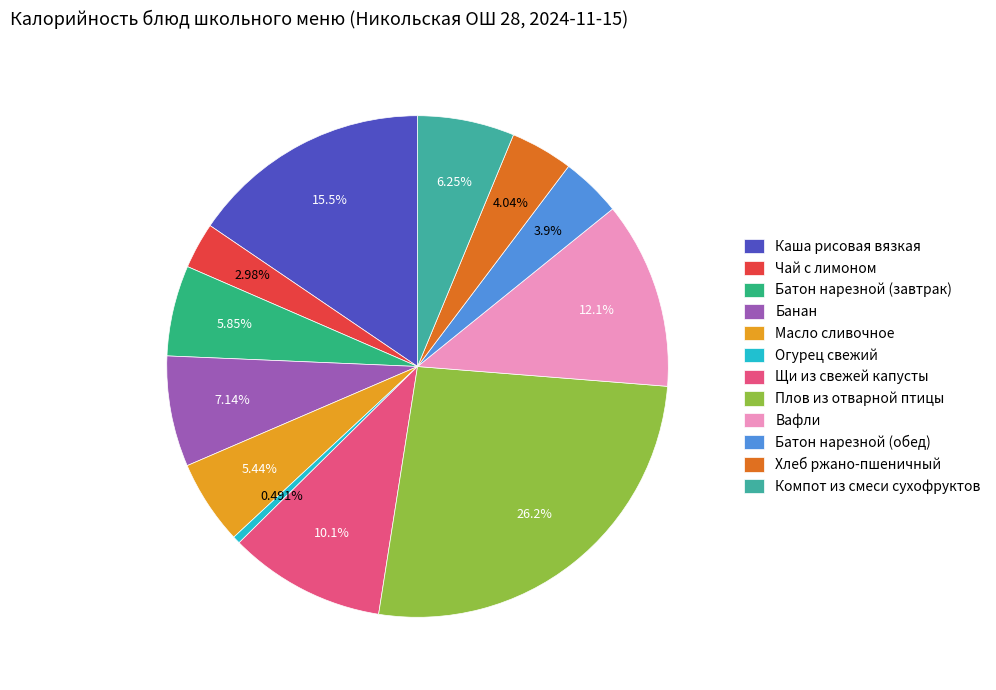

To the nearest percent, what is the combined percentage of Огурец свежий and Батон нарезной (завтрак)?

6%